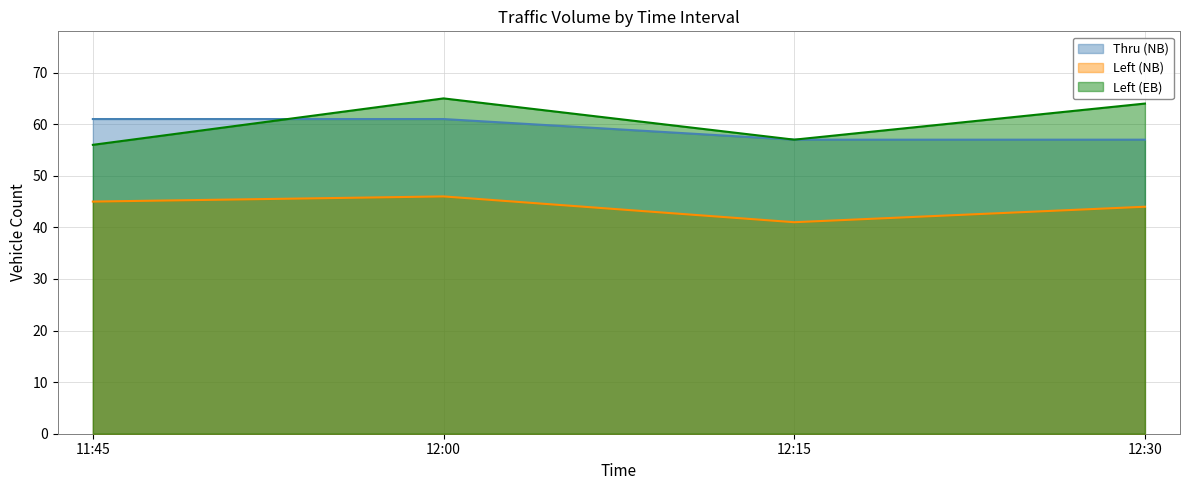

What is the value of the Left (EB) point at the 3rd from the left?

57